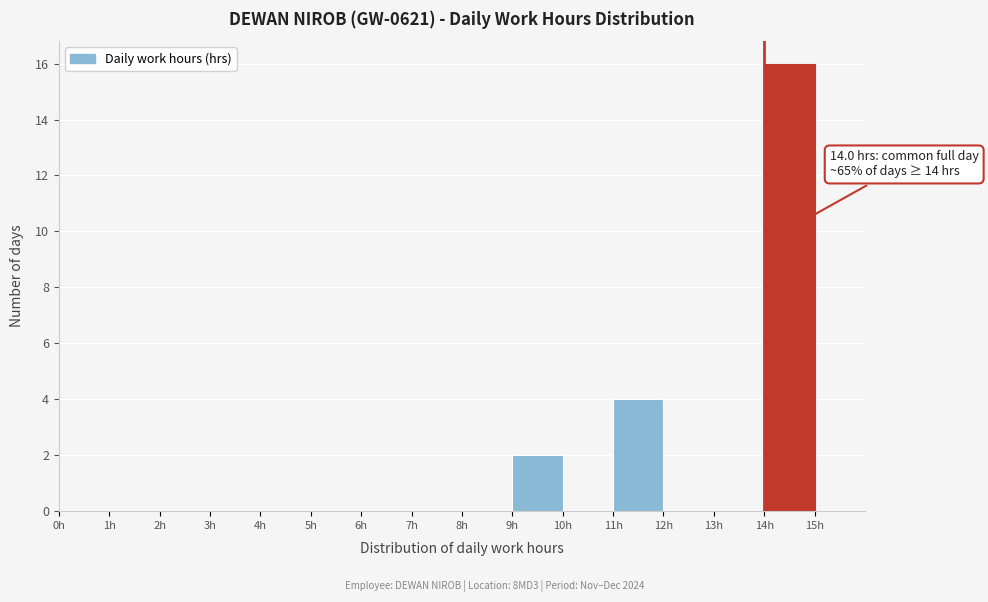

Over which range of the x-axis is the bar tallest?

14 to 15